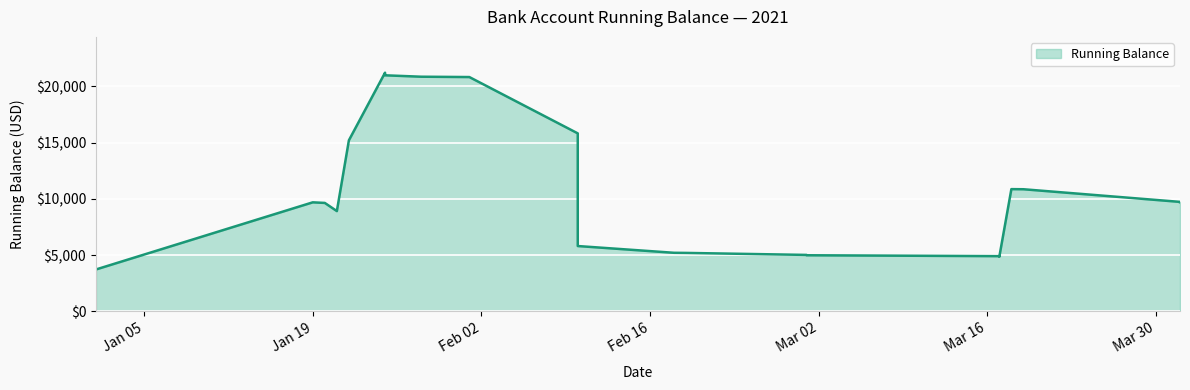

True or false: the data shows 10127.1 at 2021-01-28.

False